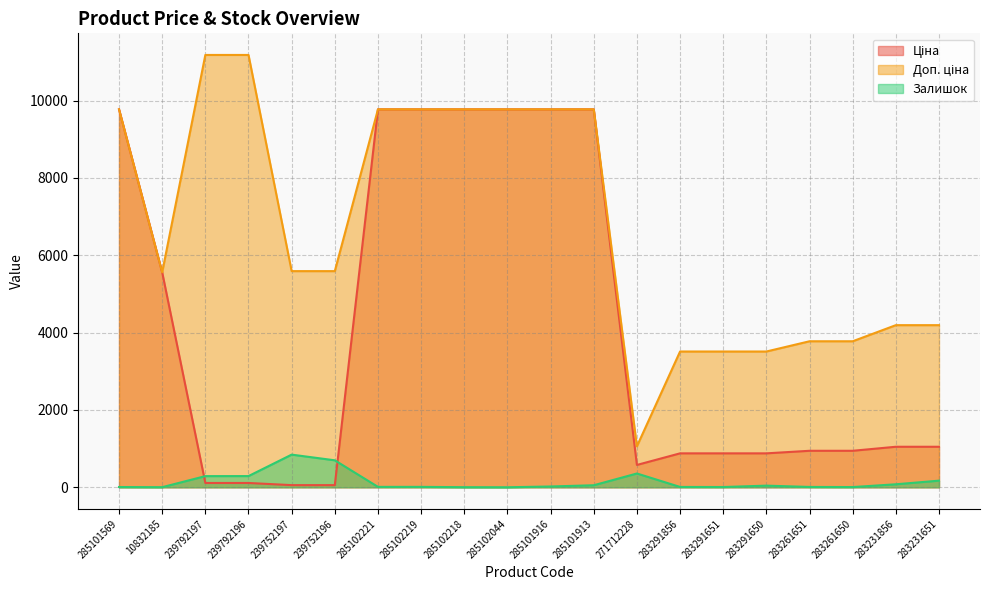

How many data points in Ціна are less than 1048?

10